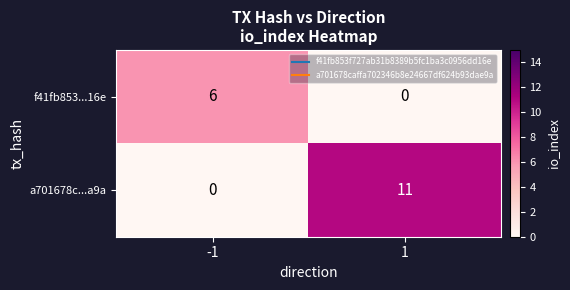

Reading right to left, list all the values displayed in this chart.

f41fb853...16e: 1=0	-1=6
a701678c...a9a: 1=11	-1=0